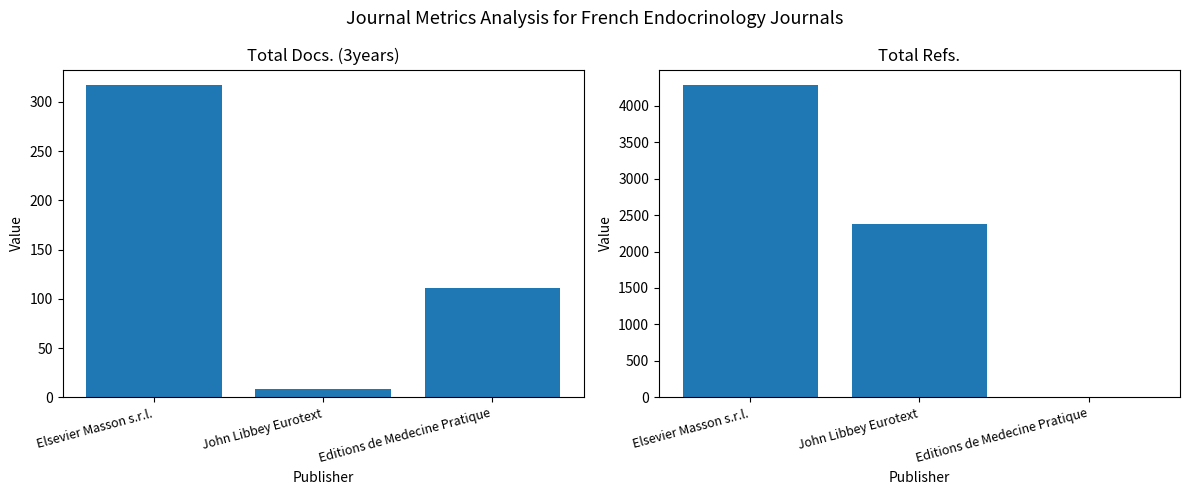

Between Editions de Medecine Pratique and Elsevier Masson s.r.l., which is larger?

Elsevier Masson s.r.l.